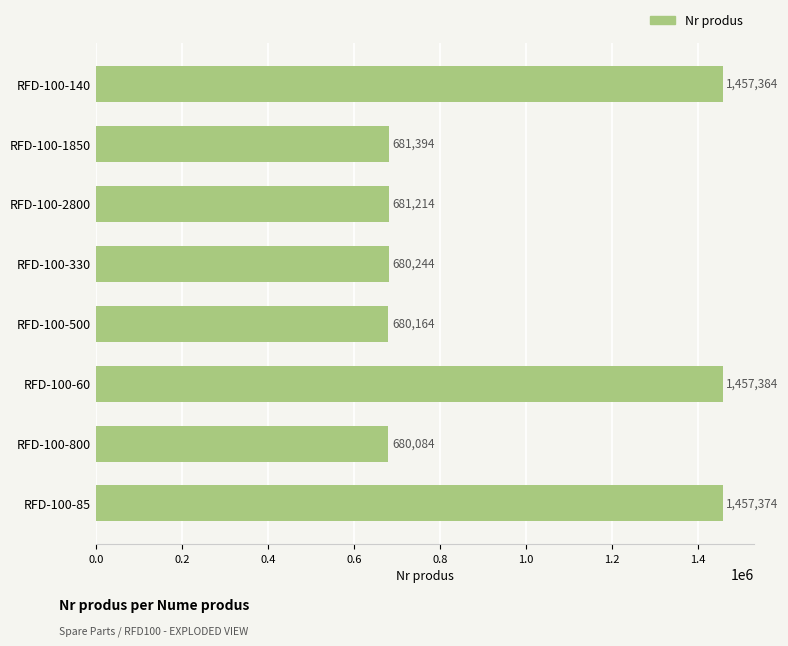

Which label corresponds to the largest value in the chart?

RFD-100-60